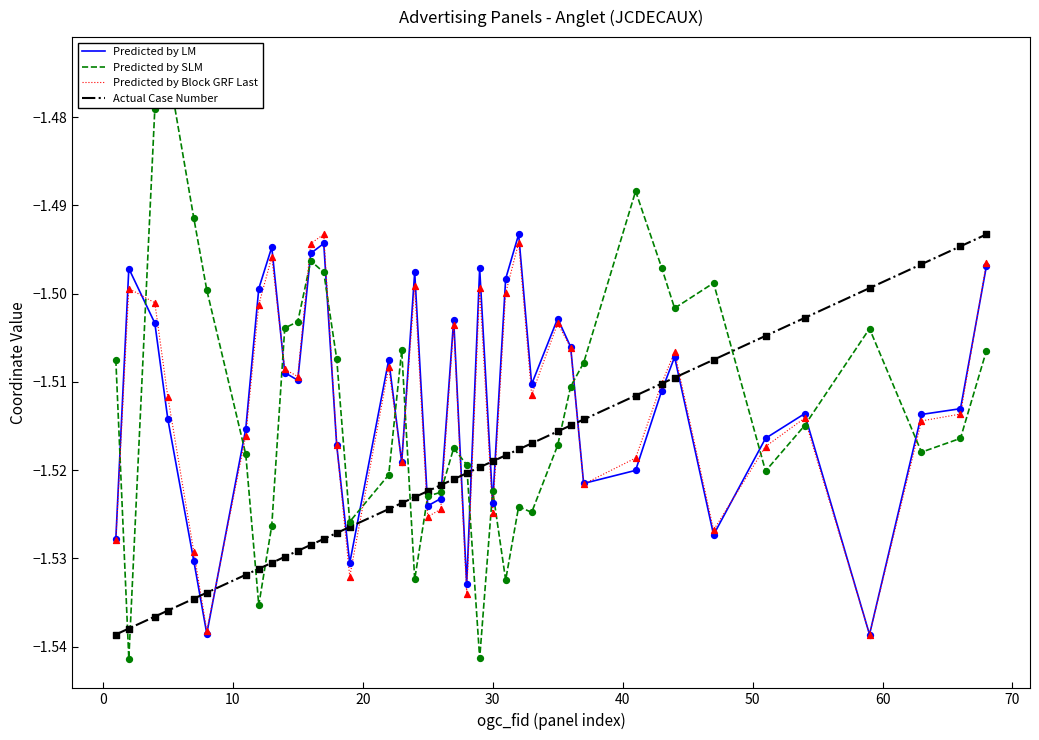

How many times do Predicted by LM and Actual Case Number cross each other?

13